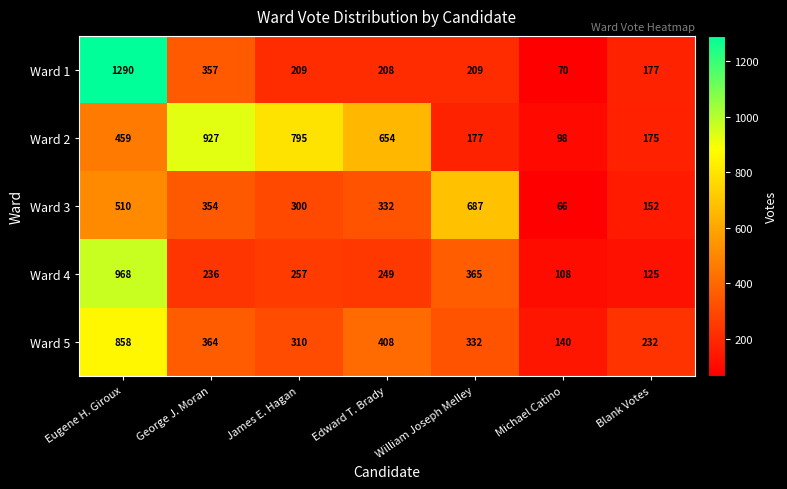

Between Eugene H. Giroux and George J. Moran, which series saw the biggest shift?

Ward 1